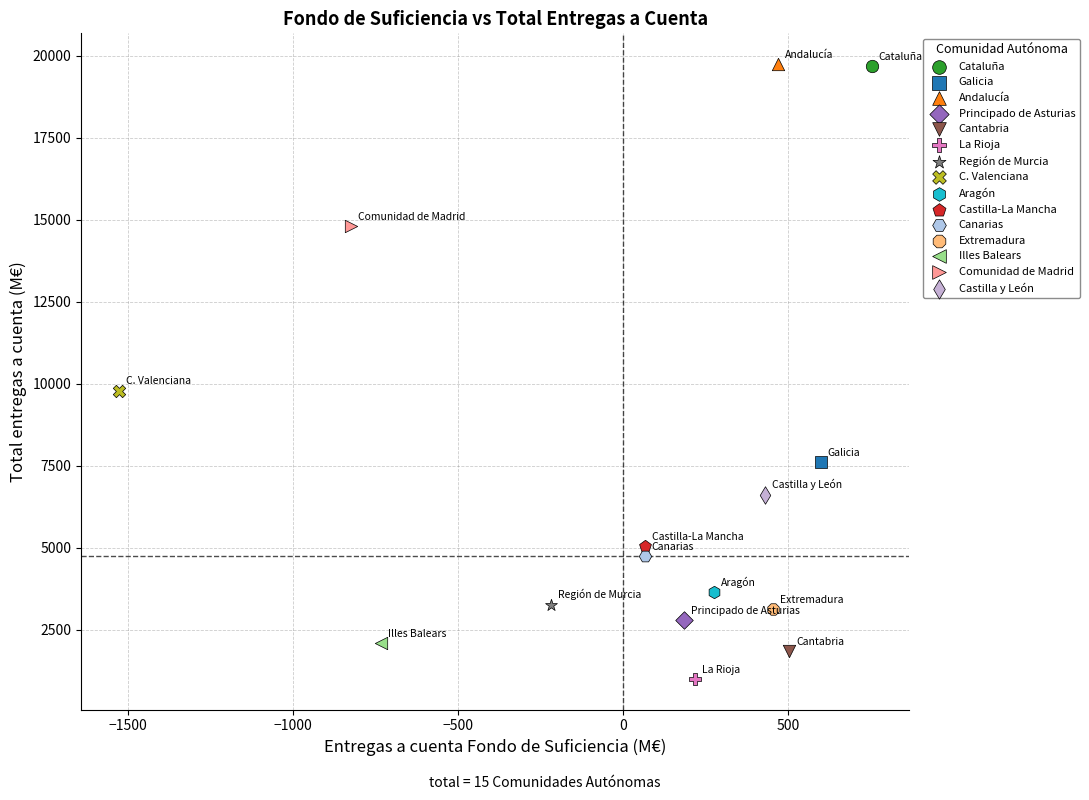

What are all the series names shown in the legend?

Cataluña, Galicia, Andalucía, Principado de Asturias, Cantabria, La Rioja, Región de Murcia, C. Valenciana, Aragón, Castilla-La Mancha, Canarias, Extremadura, Illes Balears, Comunidad de Madrid, Castilla y León